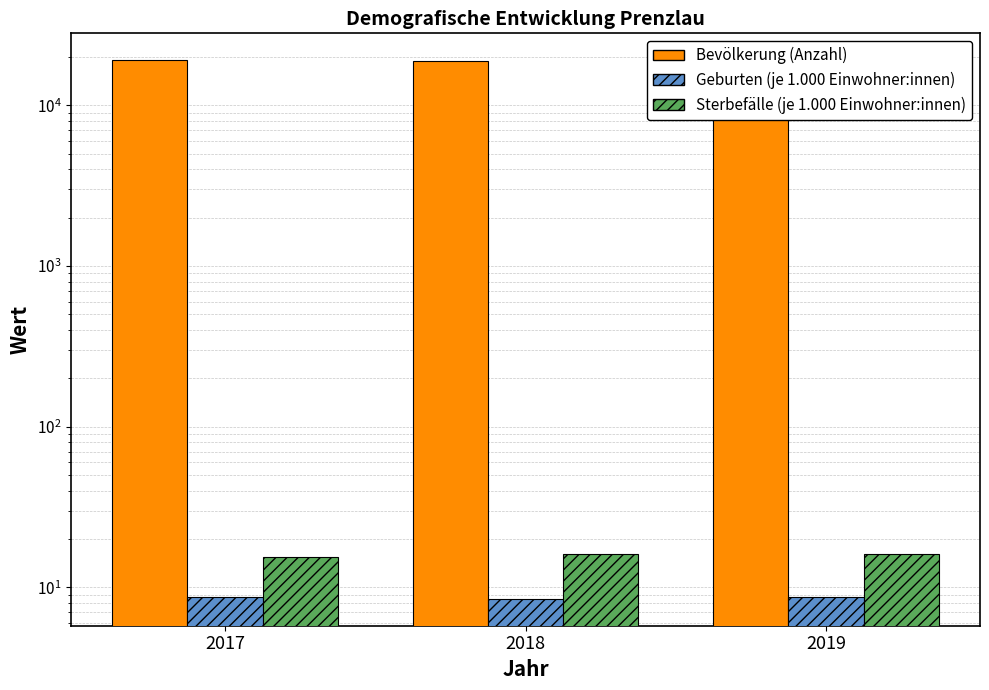

What is the difference between the maximum and minimum values in the Bevölkerung (Anzahl) series?

140.0